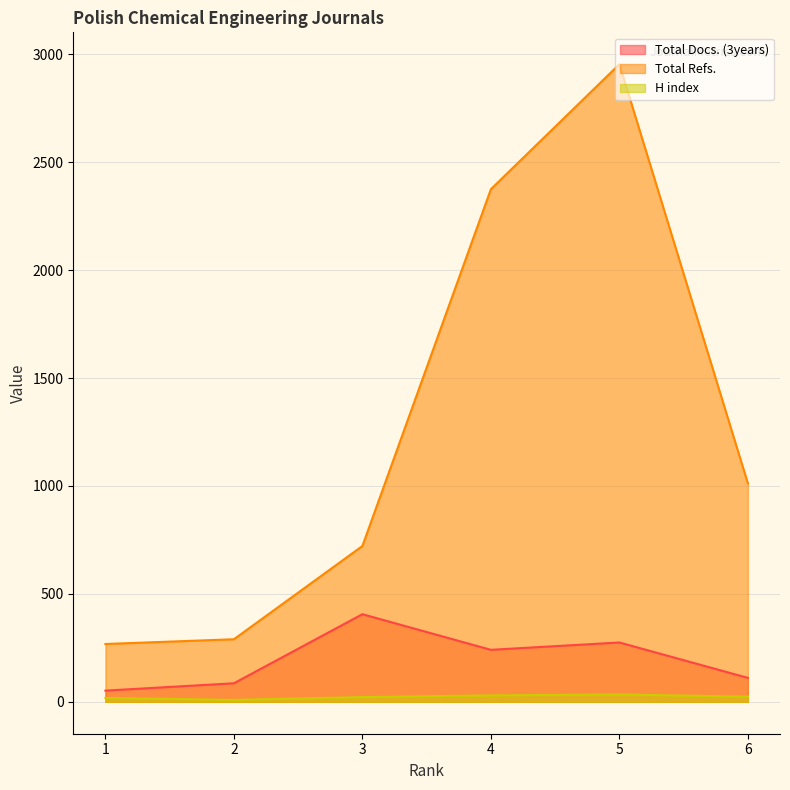

True or false: H index has a value of 36 at 3.

False